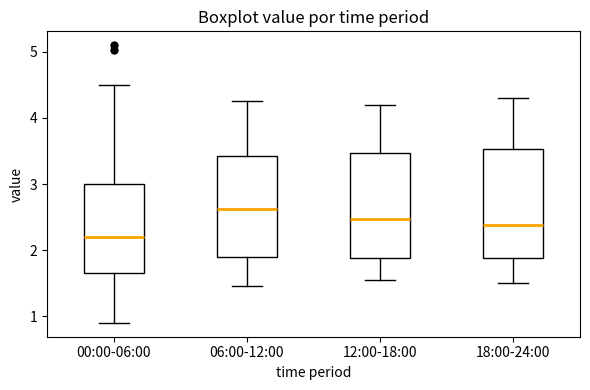

Where is the lower edge of the box for 12:00-18:00 on the y-axis? The values are not printed on the chart, so give them approximately, as read against the axis.

1.9